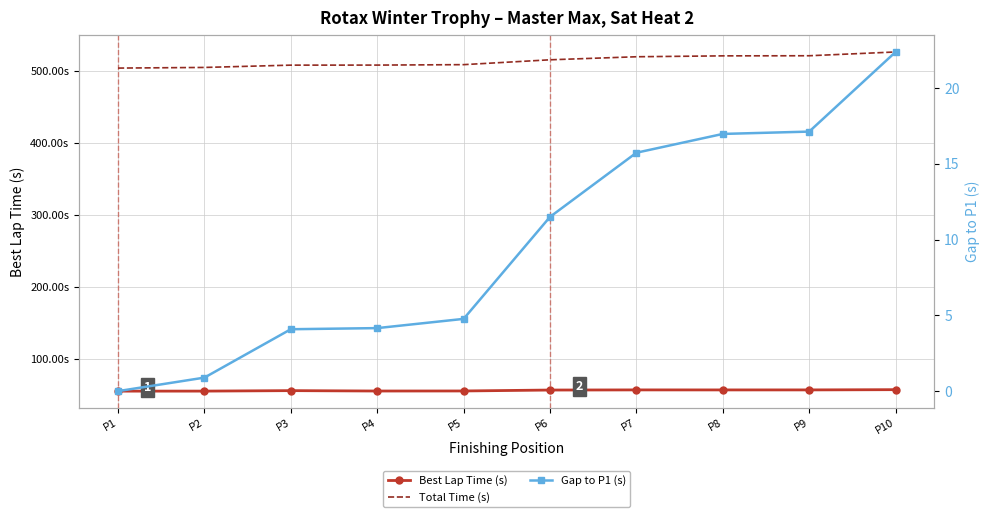

Does the chart have visible grid lines?

Yes